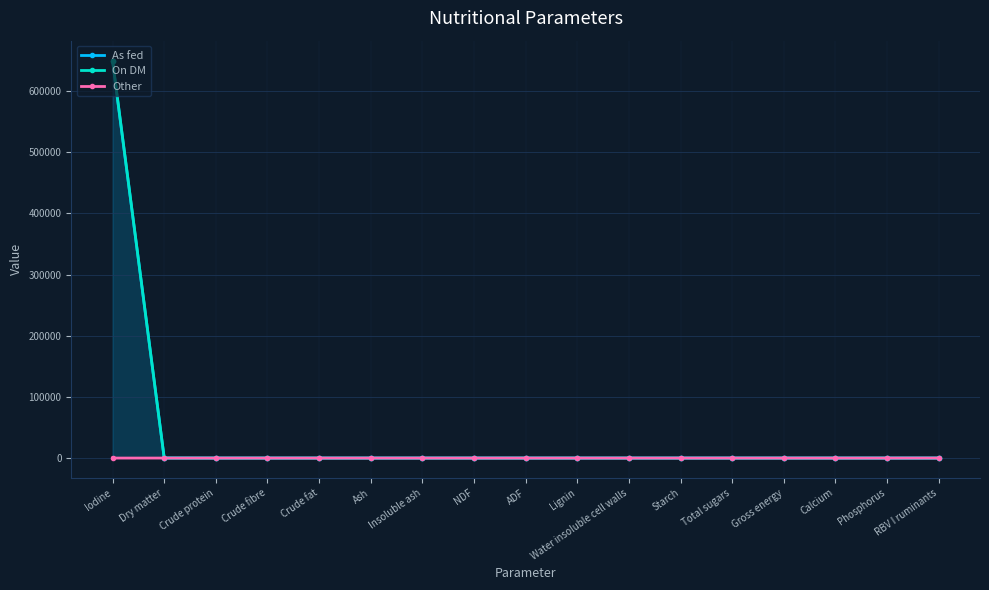

What is the highest value of the On DM series?

650000.0